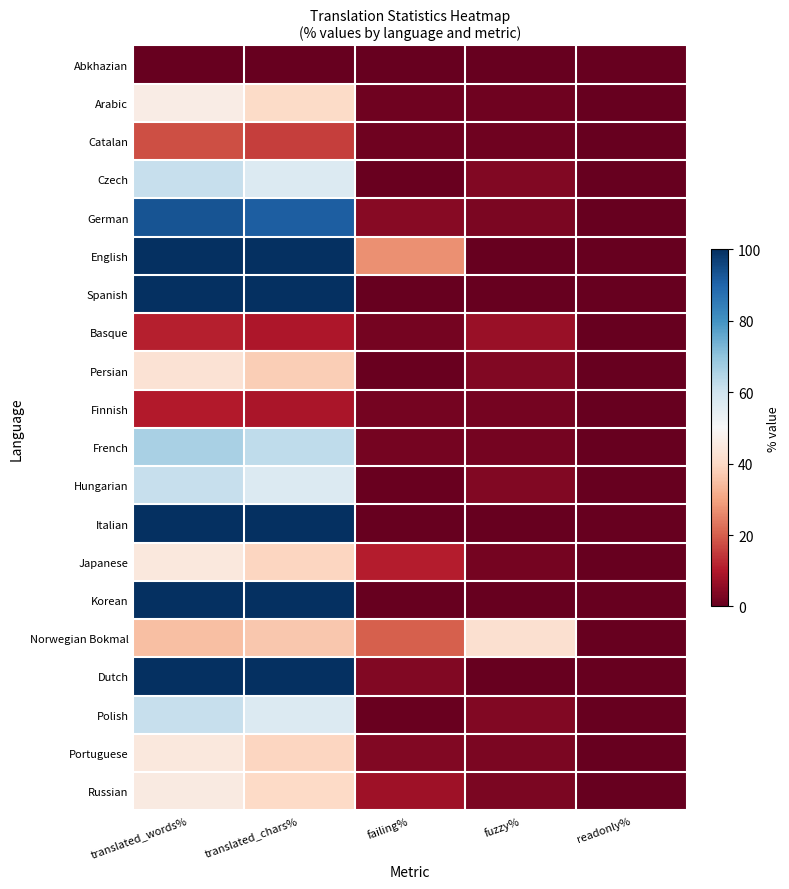

Which series has the widest spread of values?

English